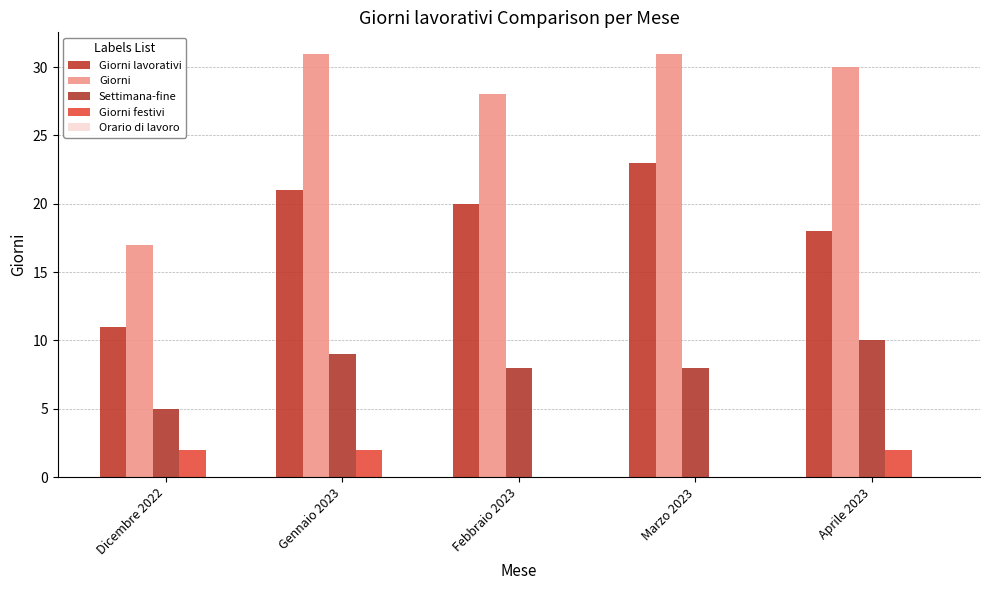

Count the number of data series in this chart.

4